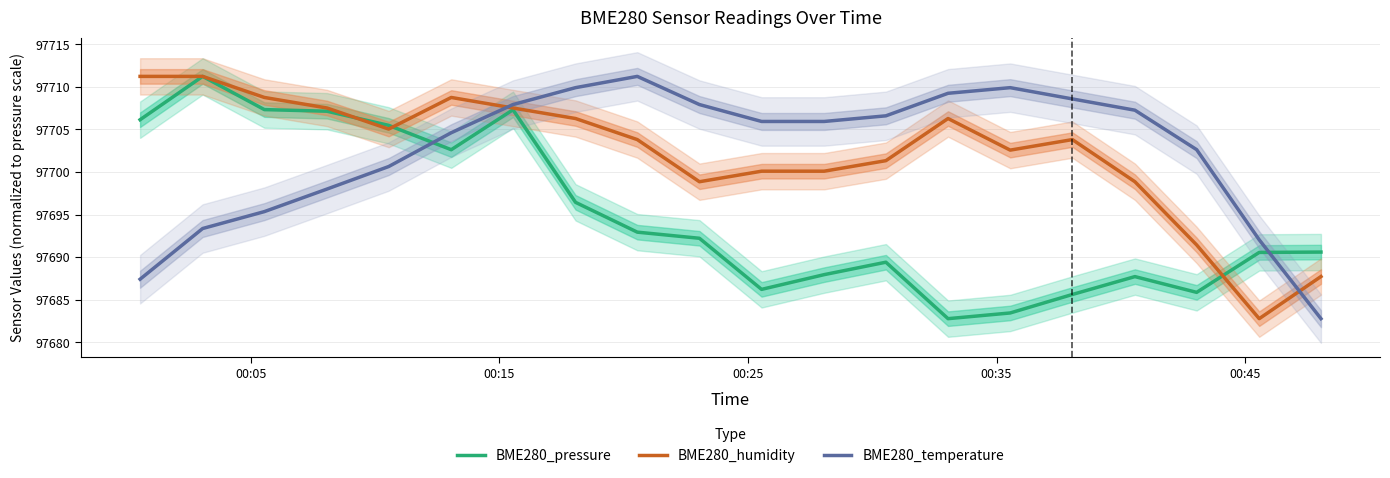

What are all the series names shown in the legend?

BME280_pressure, BME280_humidity, BME280_temperature